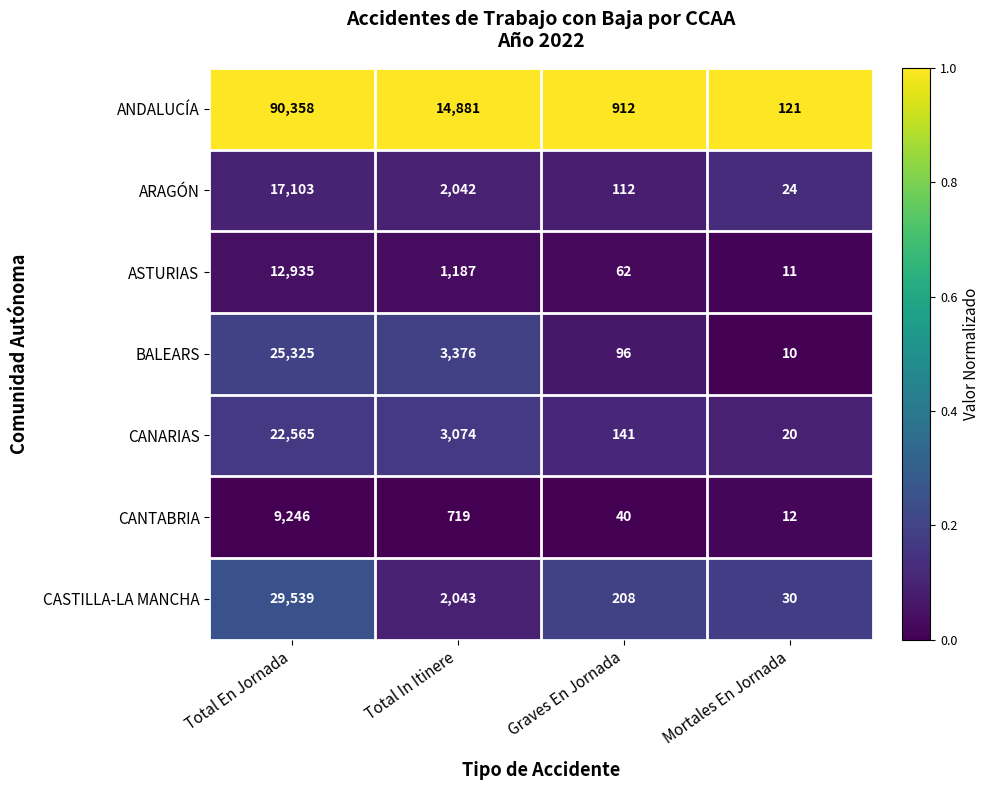

What is the maximum value shown in the chart?

90358